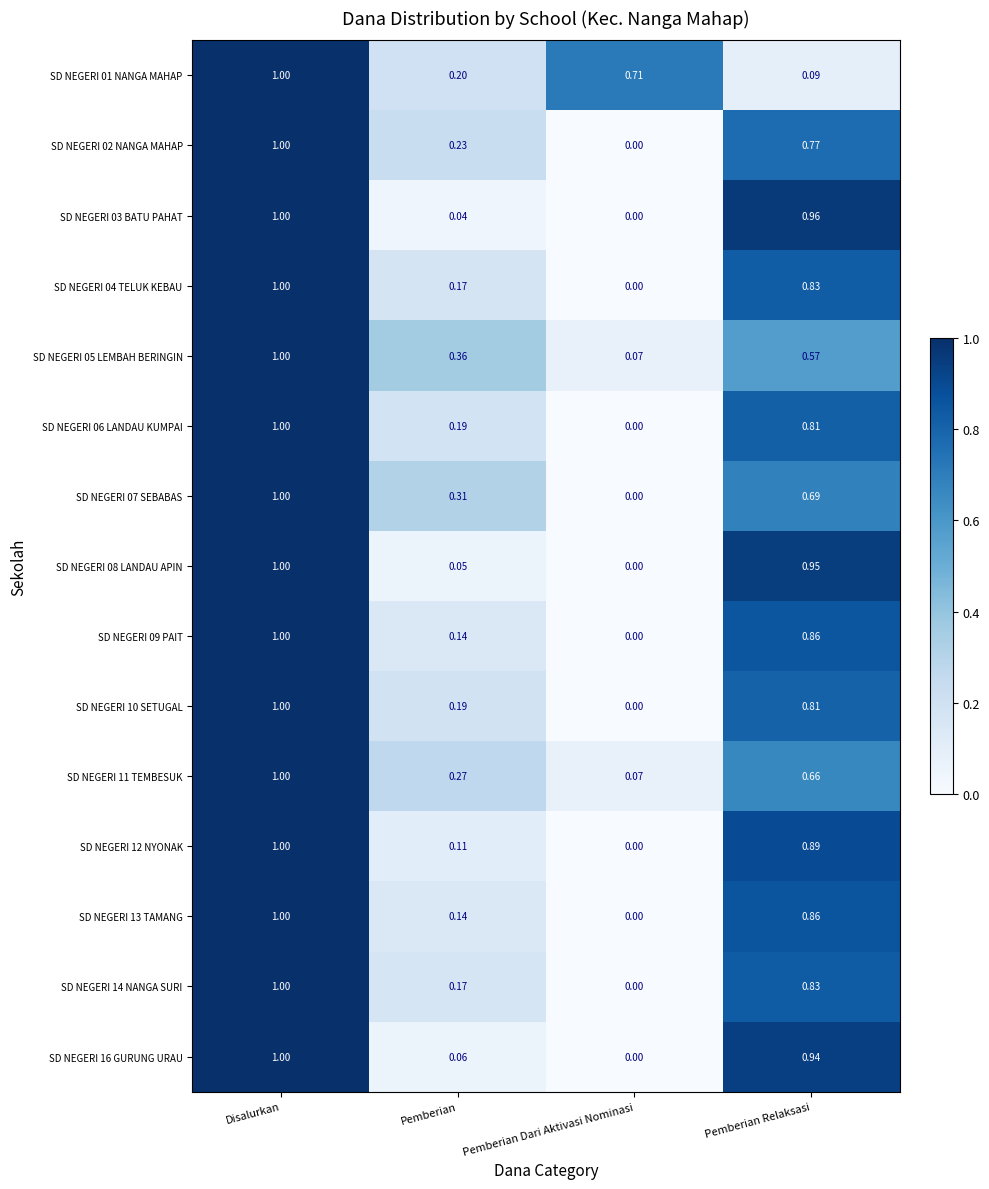

Which label corresponds to the largest value in the chart?

Disalurkan